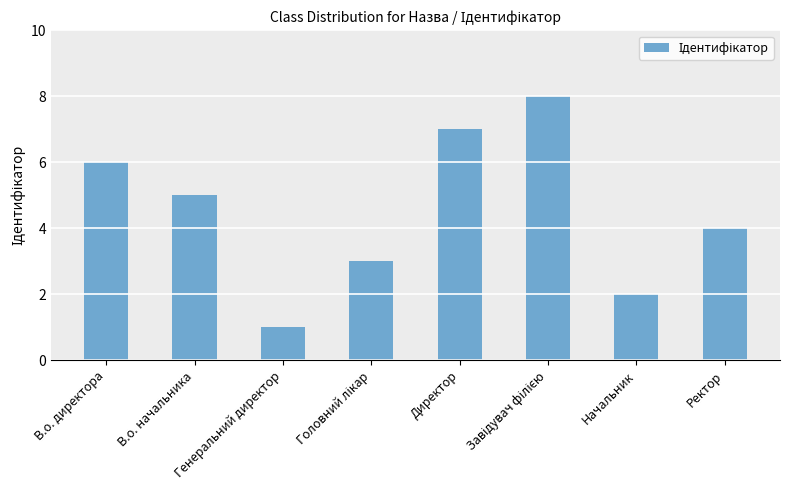

What position from the left is Начальник?

7